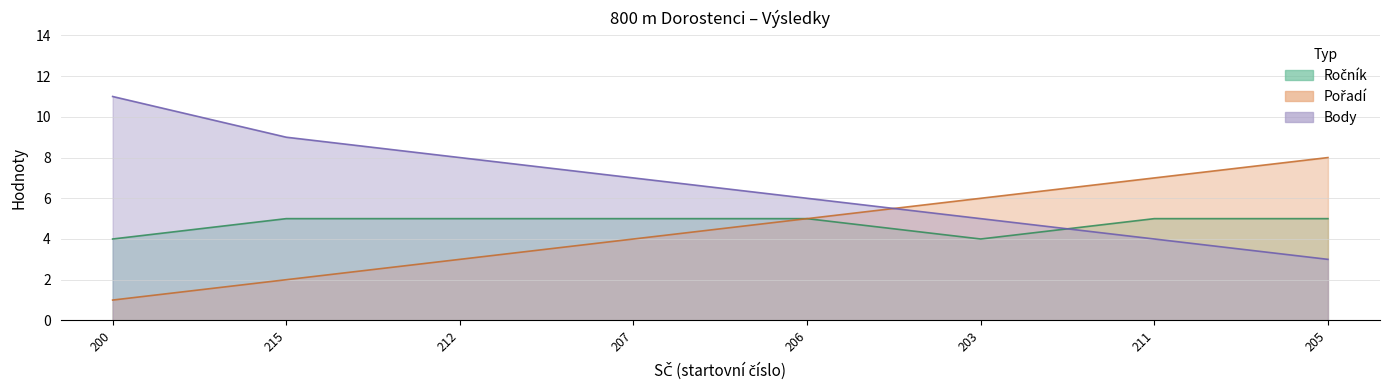

What is the difference between the highest and lowest values at 206?

1